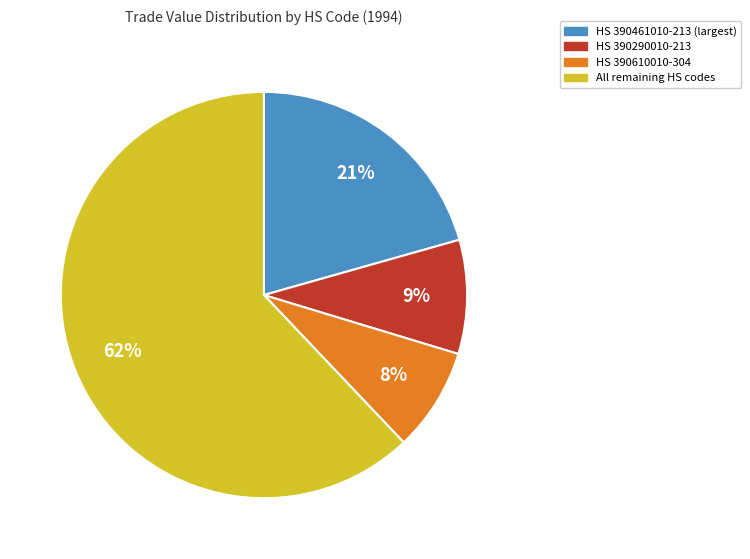

To the nearest percent, what is the difference between the largest and smallest slice percentages?

54%